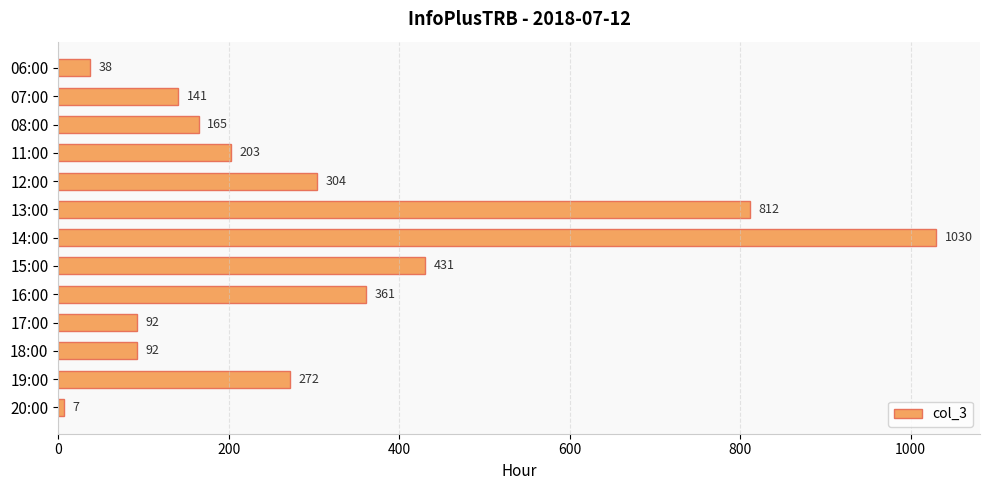

What is the sum of all values?

3948